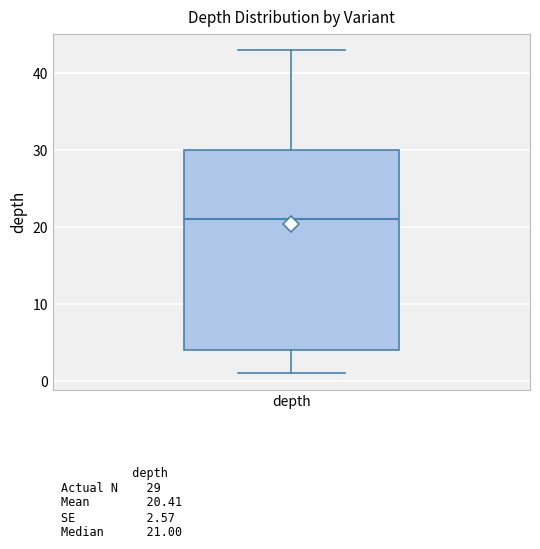

Where does the lower whisker of the box for depth end on the y-axis? The values are not printed on the chart, so give them approximately, as read against the axis.

1